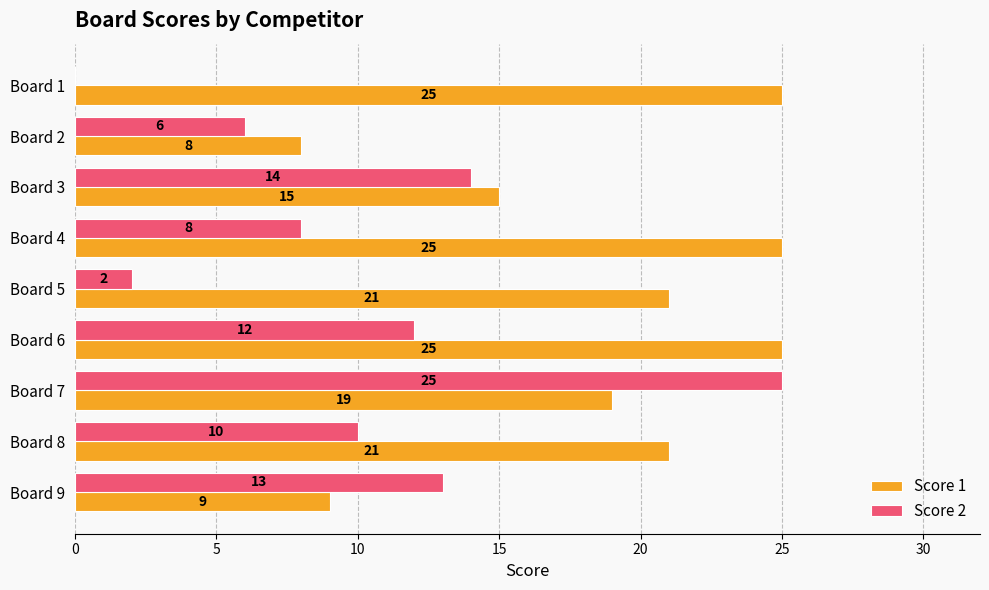

Is it true that Score 1 equals 25 at Board 4?

True